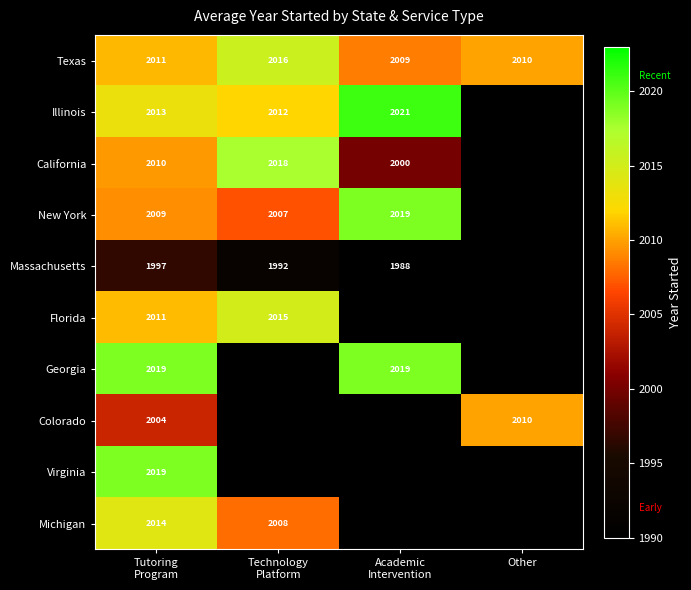

At how many categories does at least one series exceed 2019?

1